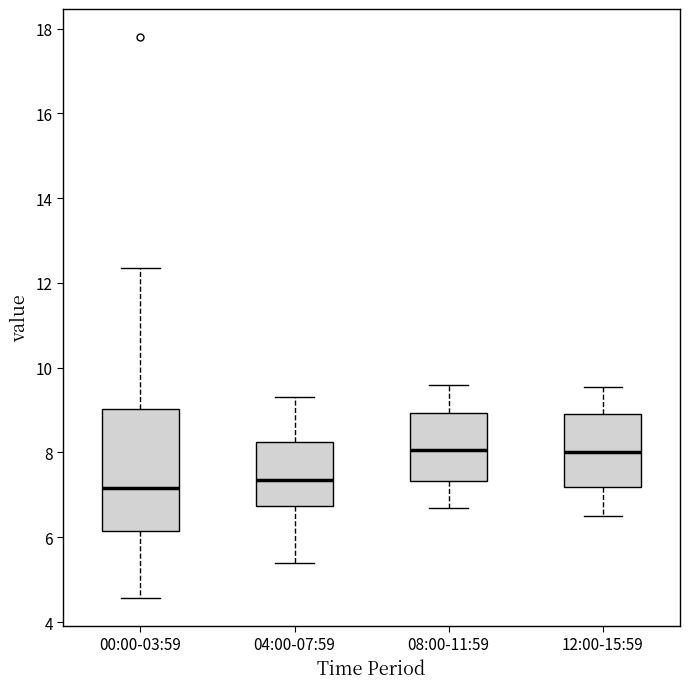

Reading left to right, transcribe this box plot: for each box, give where its median line is, the range the box spans, and where its two whiskers end, as read against the y-axis. The values are not printed on the chart, so give them approximately, as read against the axis.

00:00-03:59: median 7.2, box 6.2 to 9.0, whiskers 4.6 to 12.4
04:00-07:59: median 7.4, box 6.8 to 8.2, whiskers 5.4 to 9.4
08:00-11:59: median 8.0, box 7.4 to 9.0, whiskers 6.8 to 9.6
12:00-15:59: median 8.0, box 7.2 to 9.0, whiskers 6.6 to 9.6